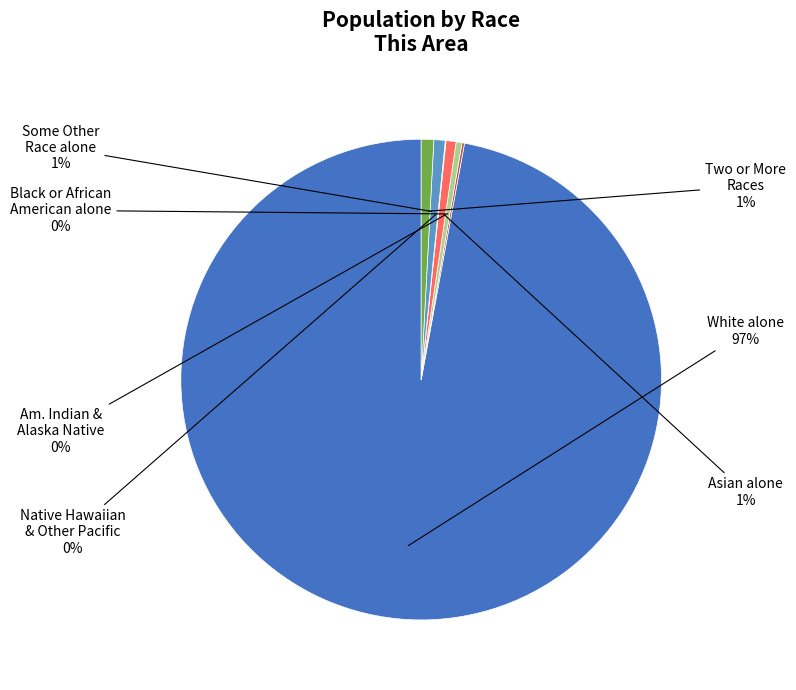

To the nearest percent, what is the difference between the largest and smallest slice percentages?

97%